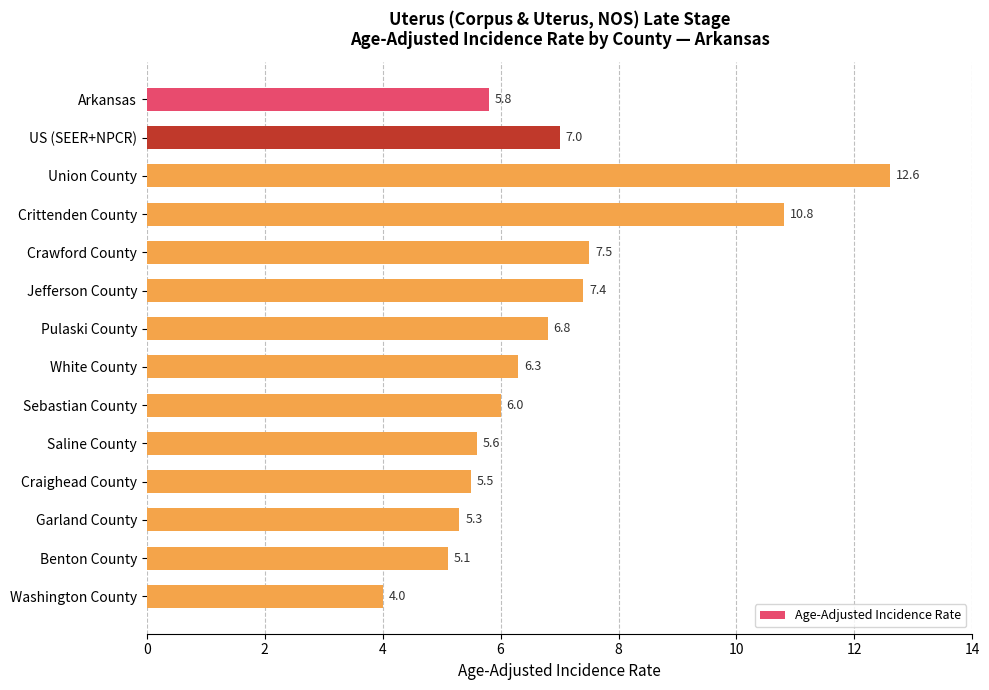

What is the label of the 13th bar from the top?

Benton County